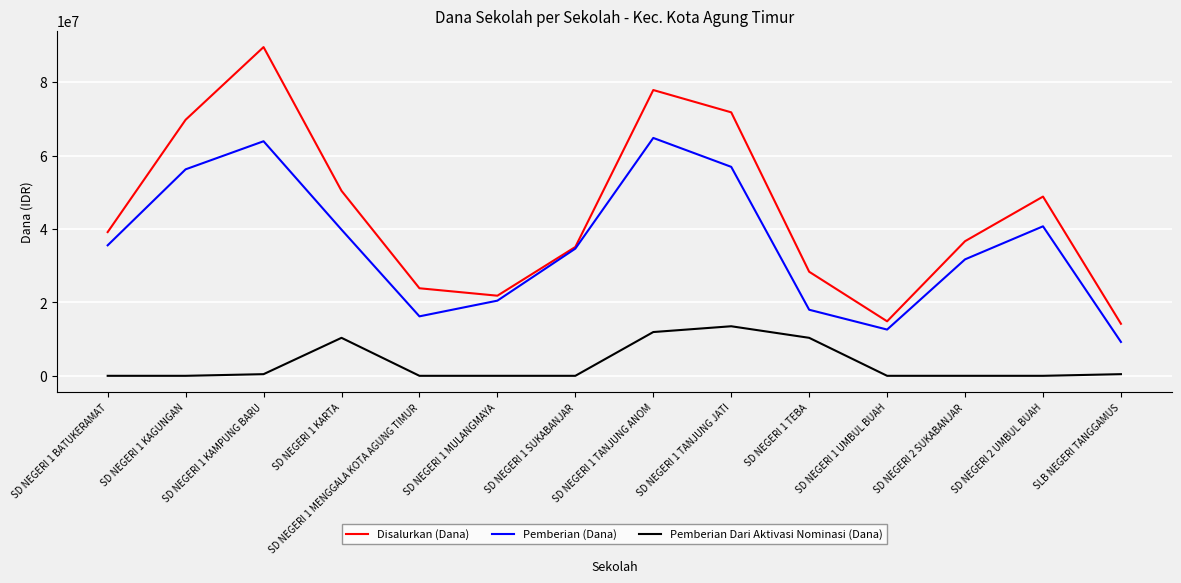

What is the difference between the Disalurkan (Dana) values at SD NEGERI 1 TEBA and SD NEGERI 1 MENGGALA KOTA AGUNG TIMUR?

4500000